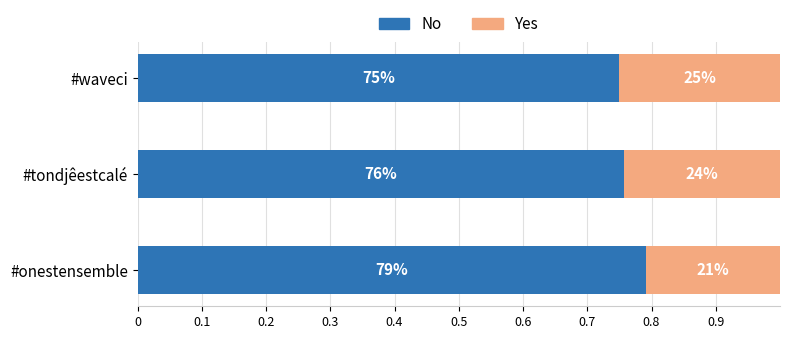

What are all the series names shown in the legend?

No, Yes